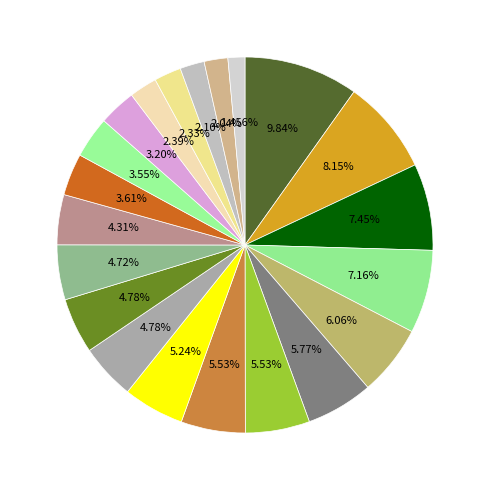

How many slices are in this pie chart?

21